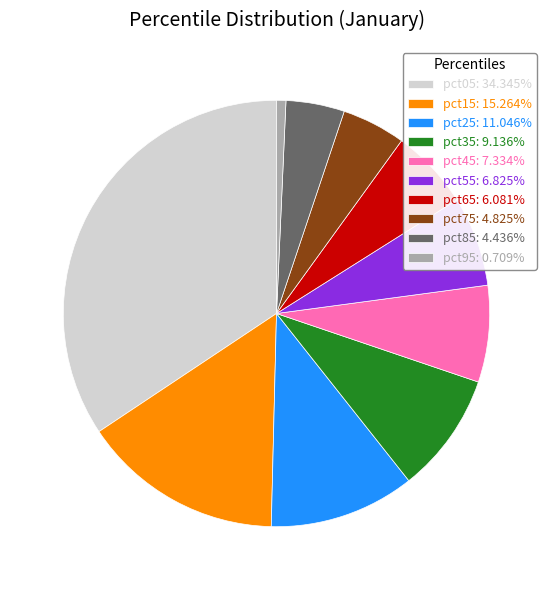

What is the largest slice in the pie chart?

pct05